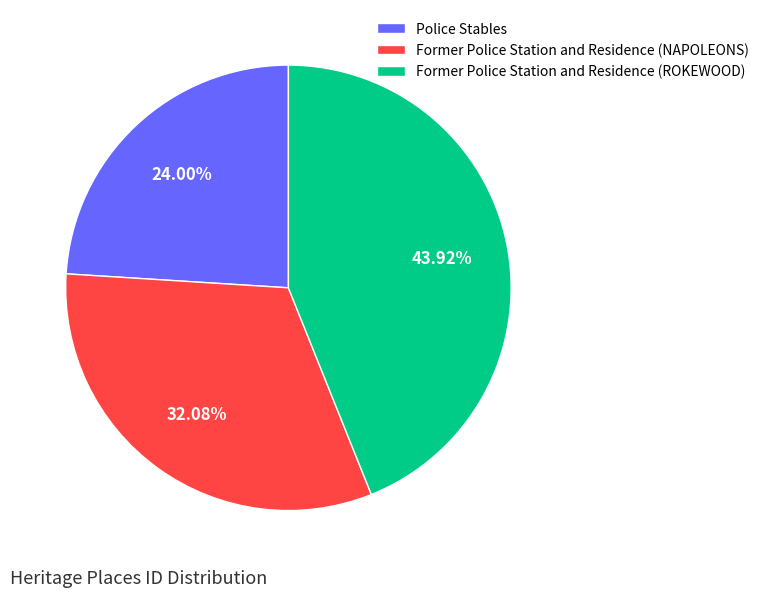

What percentage is NOT represented by Former Police Station and Residence (ROKEWOOD)?

56.1%